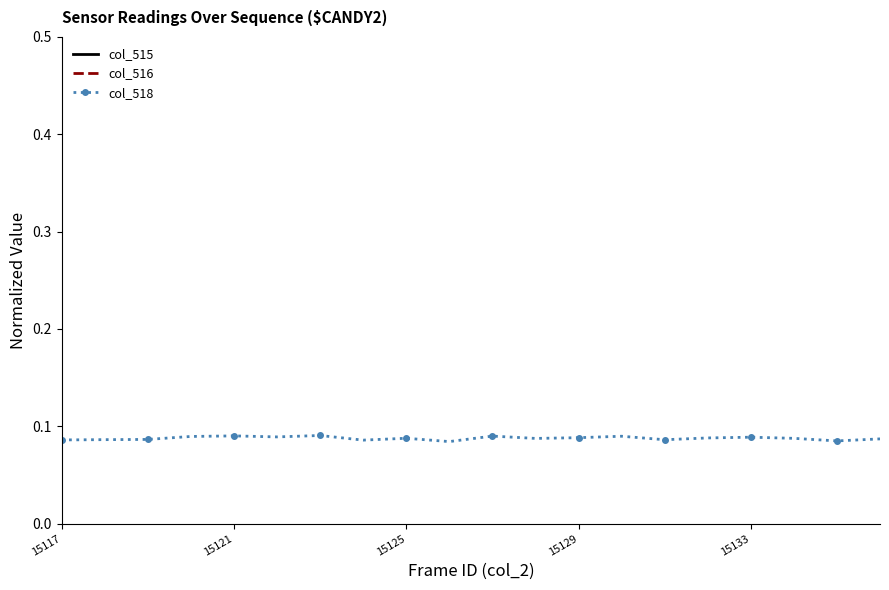

At which label does col_516 reach its minimum?

19